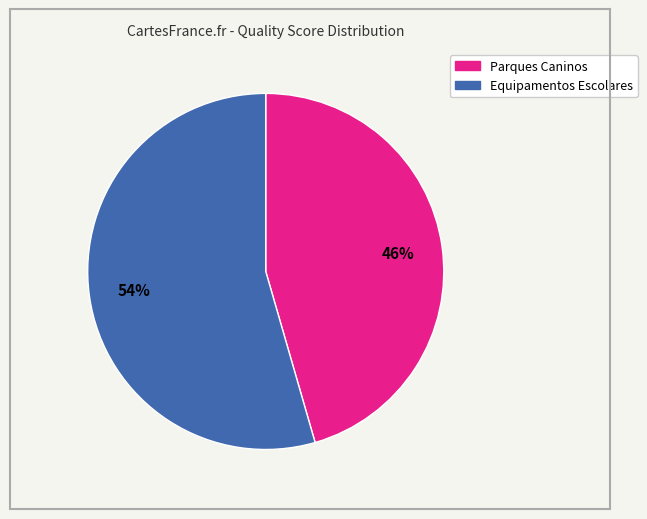

Which has a higher value, Equipamentos Escolares or Parques Caninos?

Equipamentos Escolares